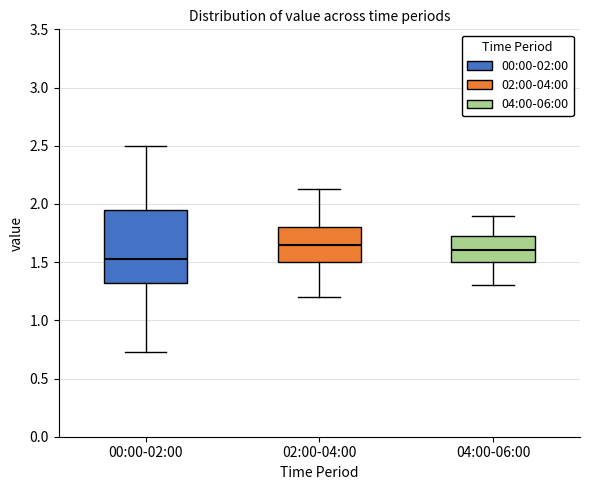

Reading left to right, read every box against the y-axis: the position of its median line, the range the box covers, and the ends of its whiskers. The values are not printed on the chart, so give them approximately, as read against the axis.

00:00-02:00: median 1.55, box 1.30 to 1.95, whiskers 0.75 to 2.50
02:00-04:00: median 1.65, box 1.50 to 1.80, whiskers 1.20 to 2.15
04:00-06:00: median 1.60, box 1.50 to 1.75, whiskers 1.30 to 1.90